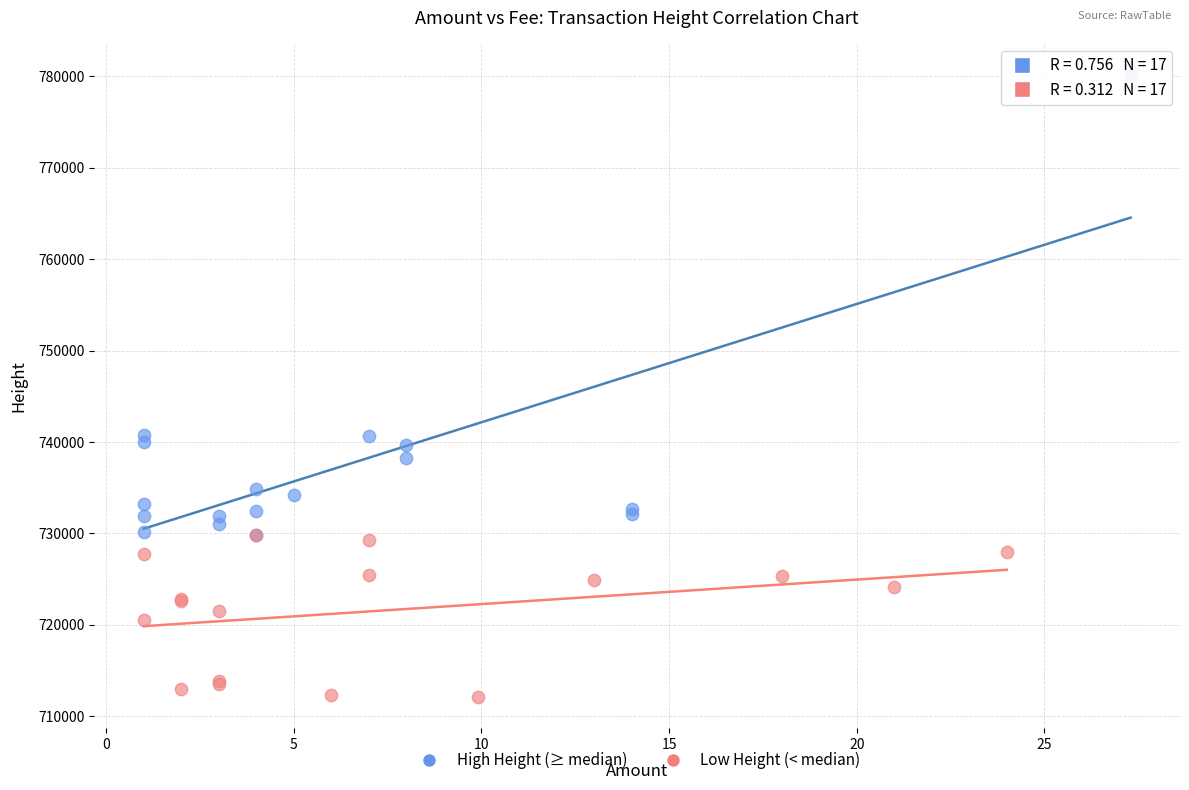

Which series reaches the minimum Y coordinate?

Low Height (< median)